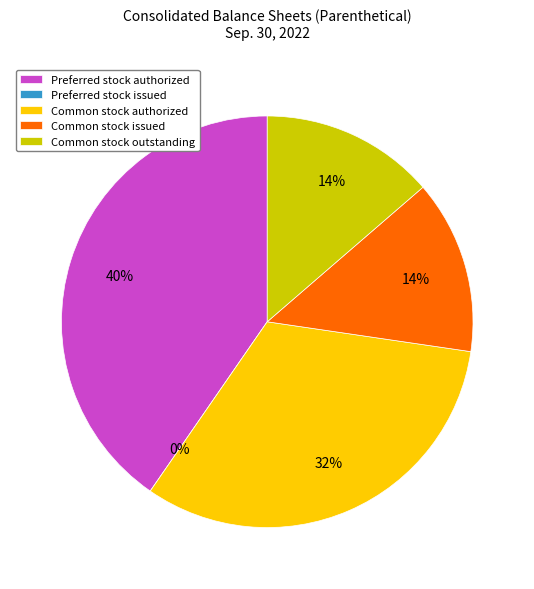

Which category has the smallest portion of the pie?

Preferred stock issued